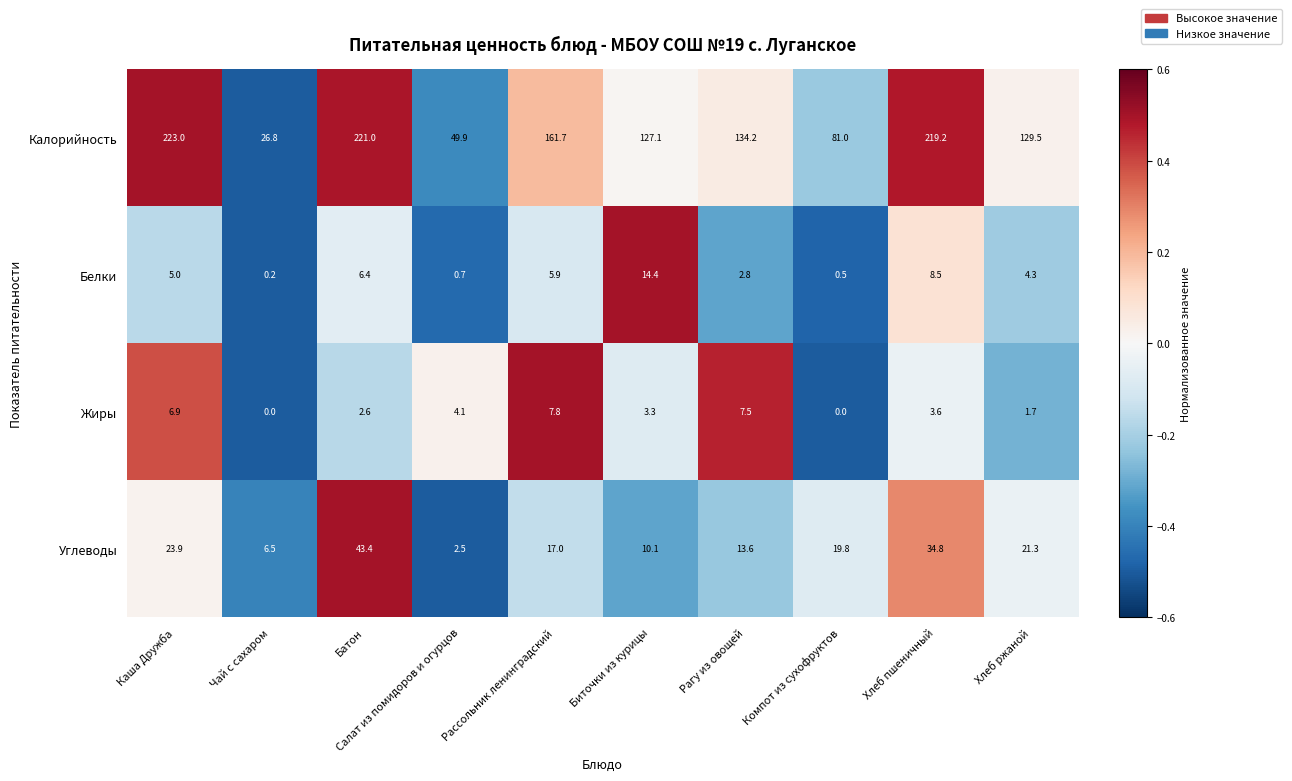

At which category does the chart reach its peak across all series?

Каша Дружба